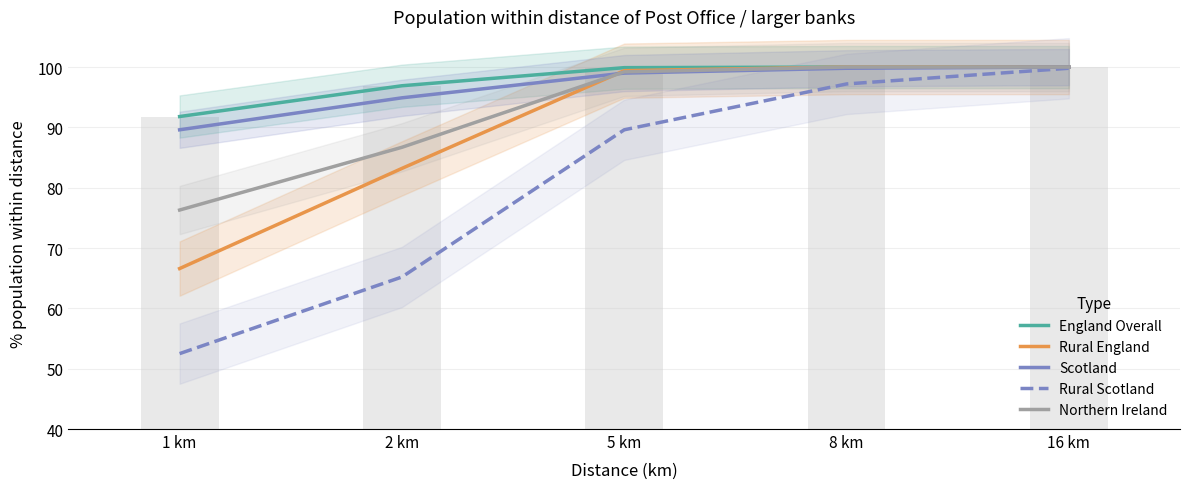

How many values in the Rural England series are below 99?

2